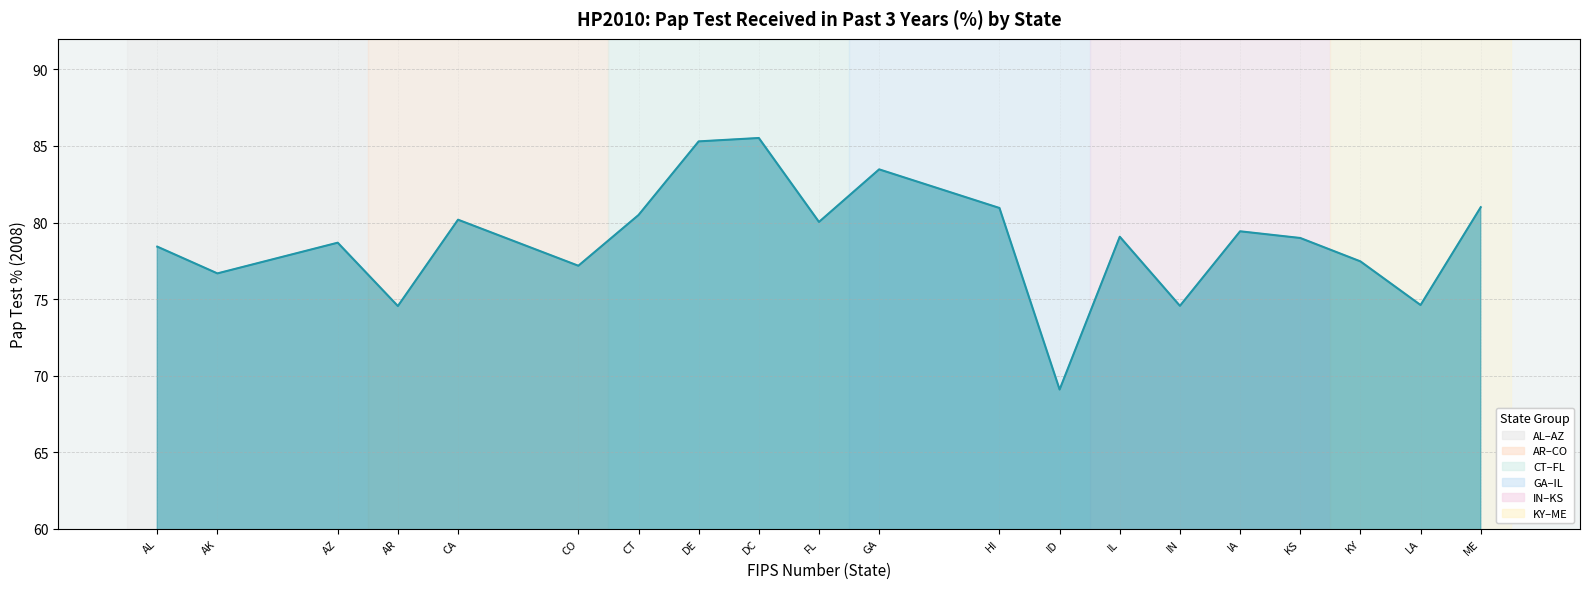

At which label does the data first exceed 79?

CA